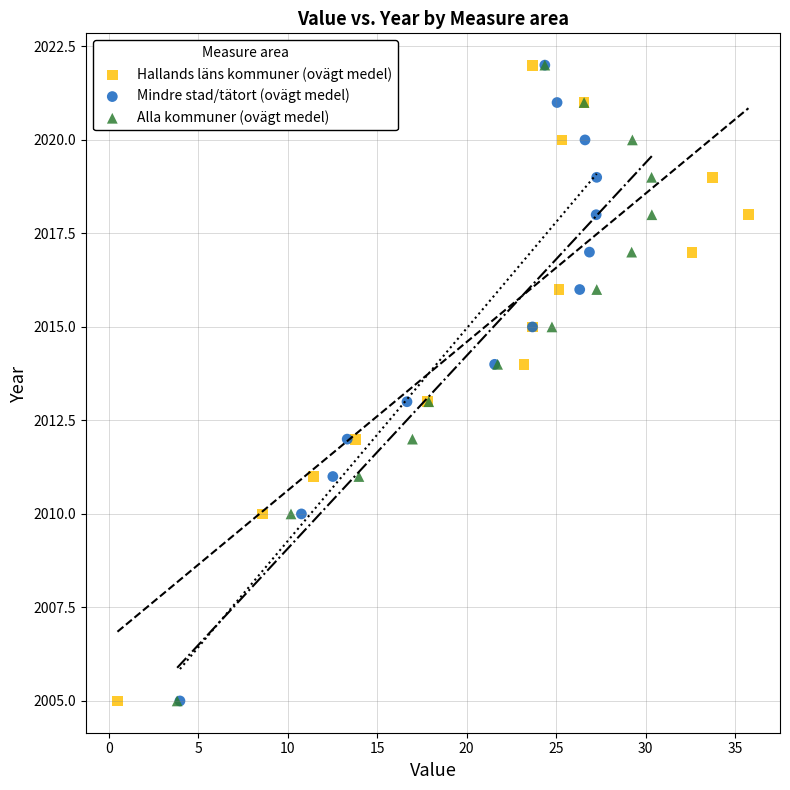

What are all the series names shown in the legend?

Hallands läns kommuner (ovägt medel), Mindre stad/tätort (ovägt medel), Alla kommuner (ovägt medel)